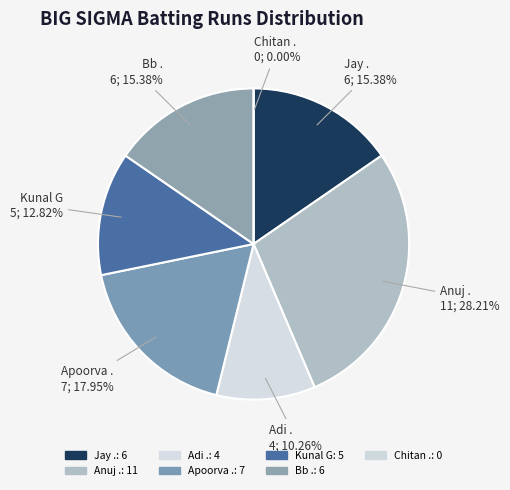

What percentage is NOT represented by Chitan .?

100.0%